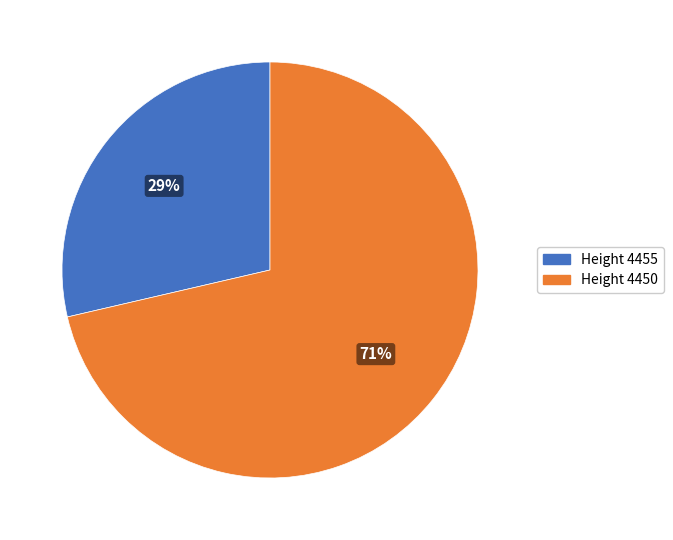

Rank the categories by value from highest to lowest.

Height 4450, Height 4455